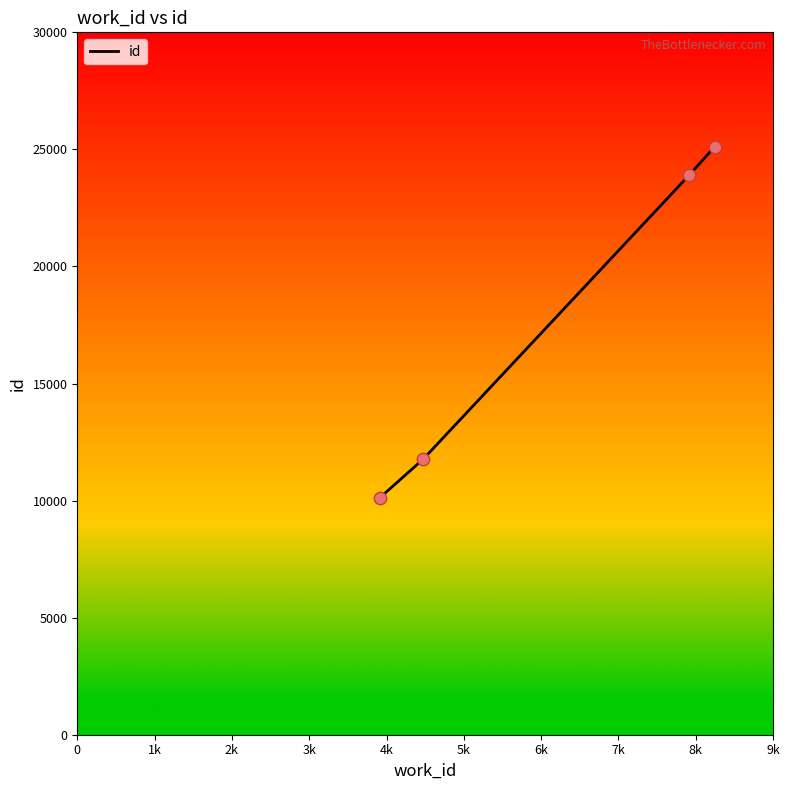

What is the sum of all values?

70894